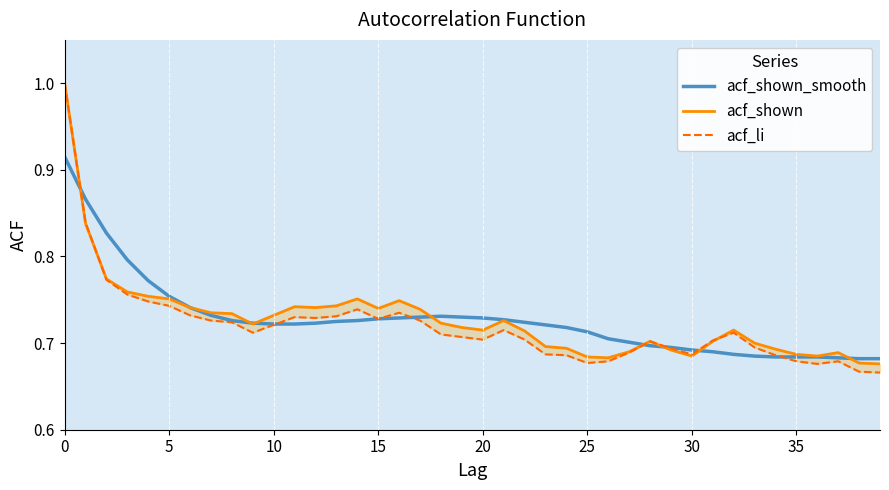

True or false: acf_shown_smooth and acf_li cross at least once.

True